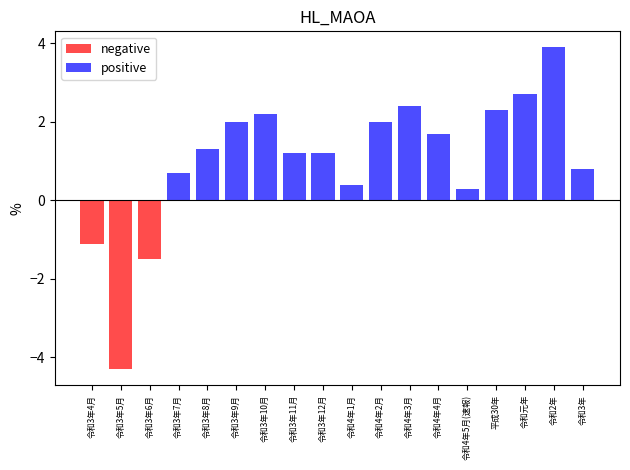

At which category does the chart reach its peak across all series?

令和2年